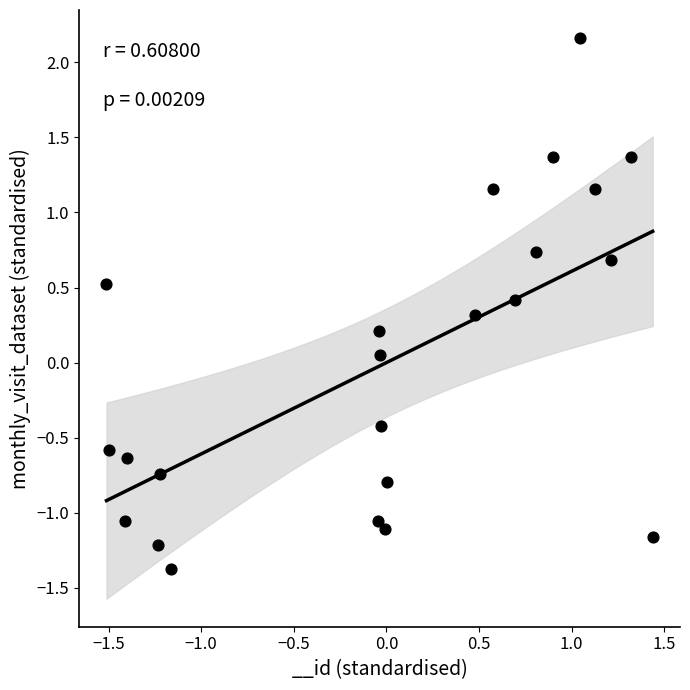

What is the range of X values (max minus min)?

2.9